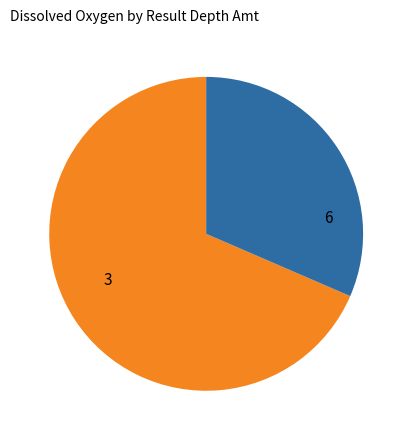

How many segments does this pie chart have?

2